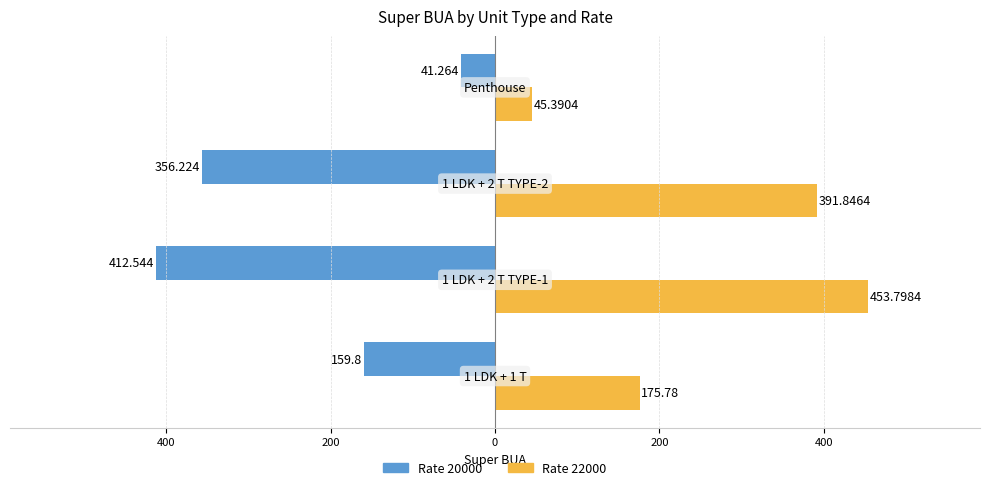

What is the maximum value shown in the chart?

453.8